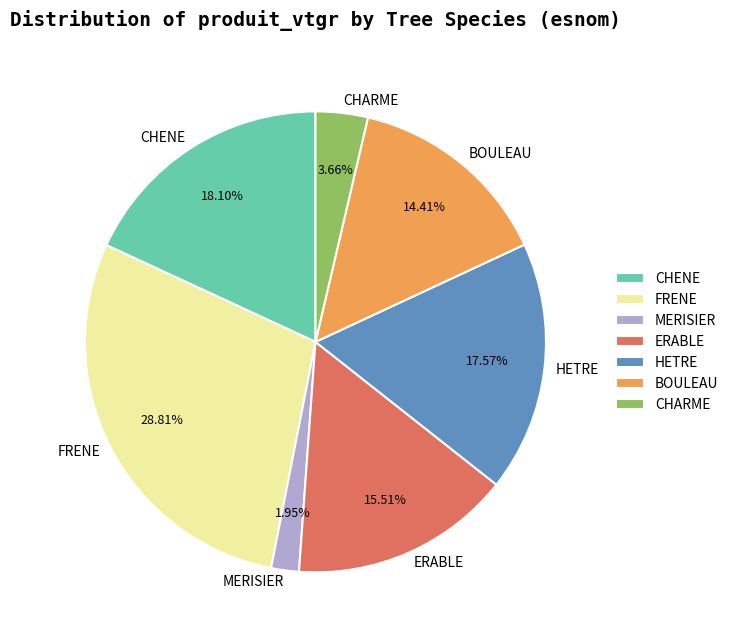

Count the number of slices in the pie.

7